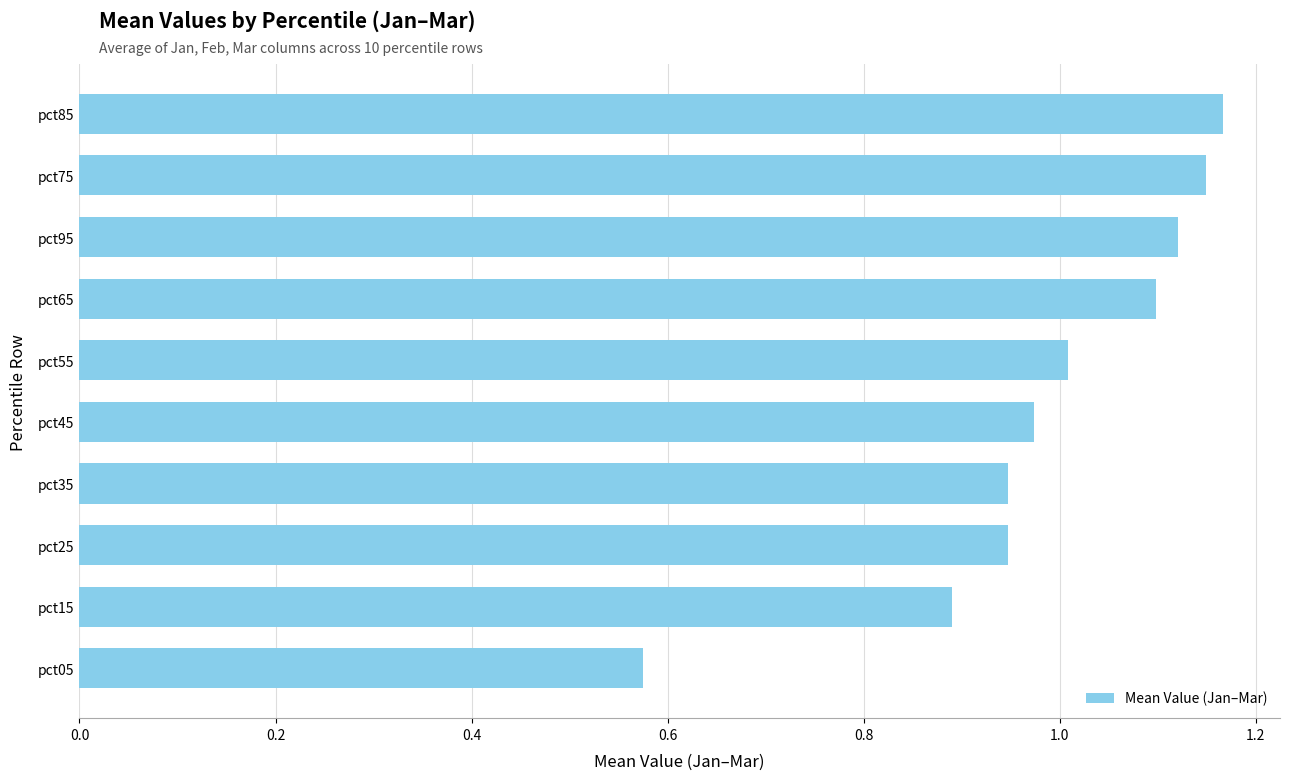

What is the sum of the values at pct75 and pct05?

1.7